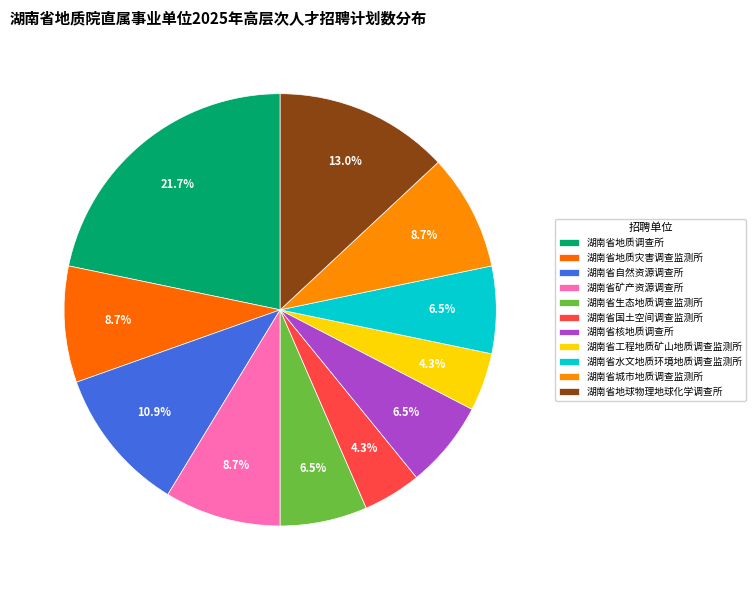

How many segments does this pie chart have?

11